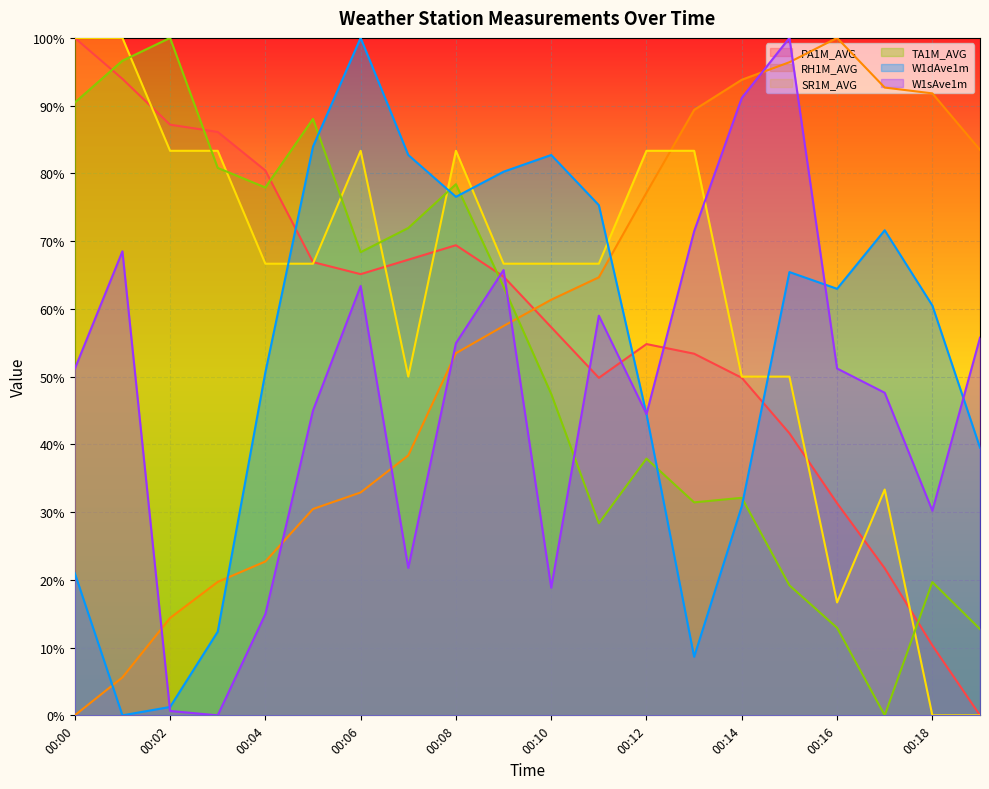

Is it true that SR1M_AVG equals 83.3 at 00:12?

True